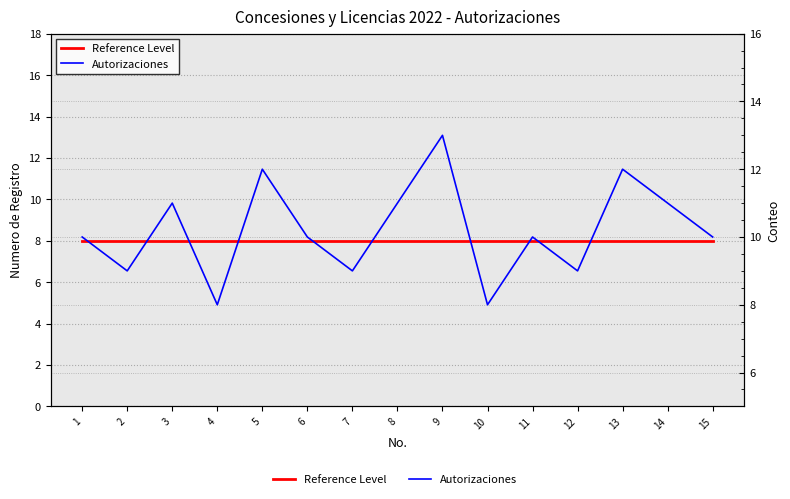

What is the difference between the maximum and second lowest values in the Autorizaciones series?

5